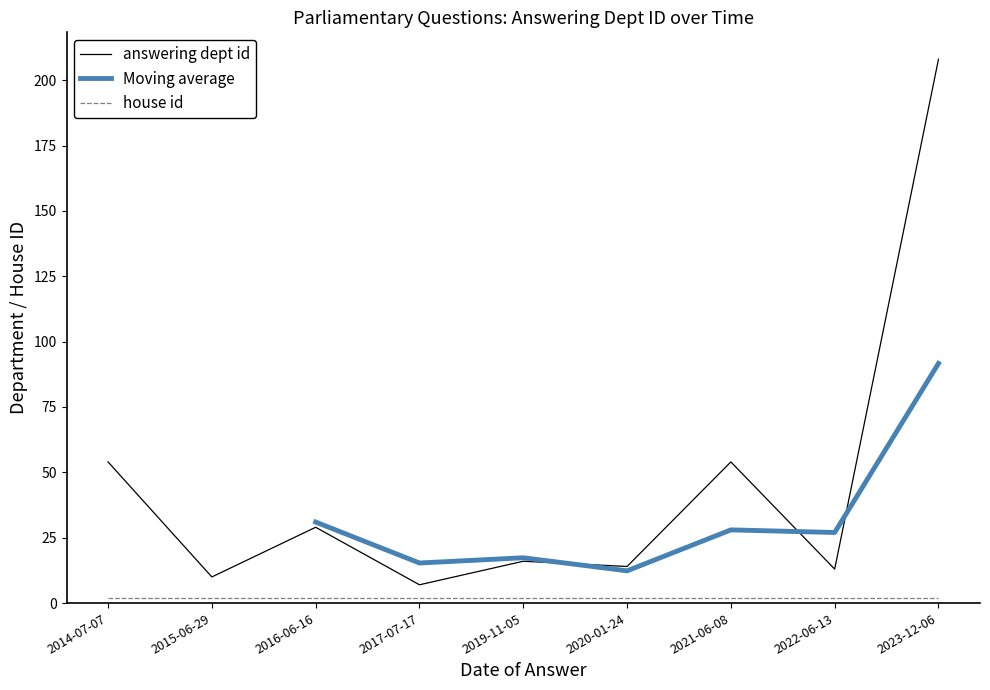

Reading right to left, what are all the values shown in this chart?

208	13	54	14	16	7	29	10	54